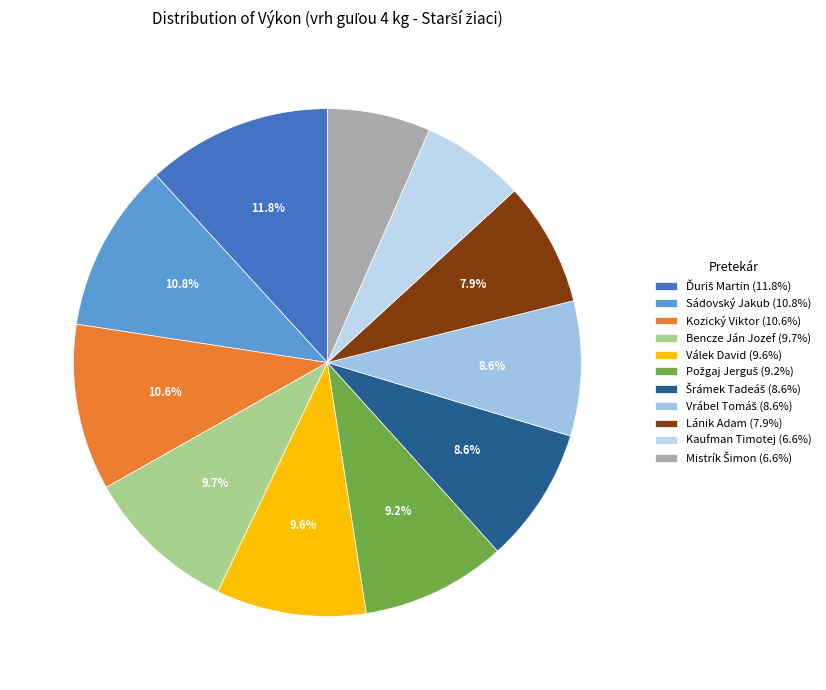

The Kozický Viktor slice represents 17% of the pie. True or false?

False